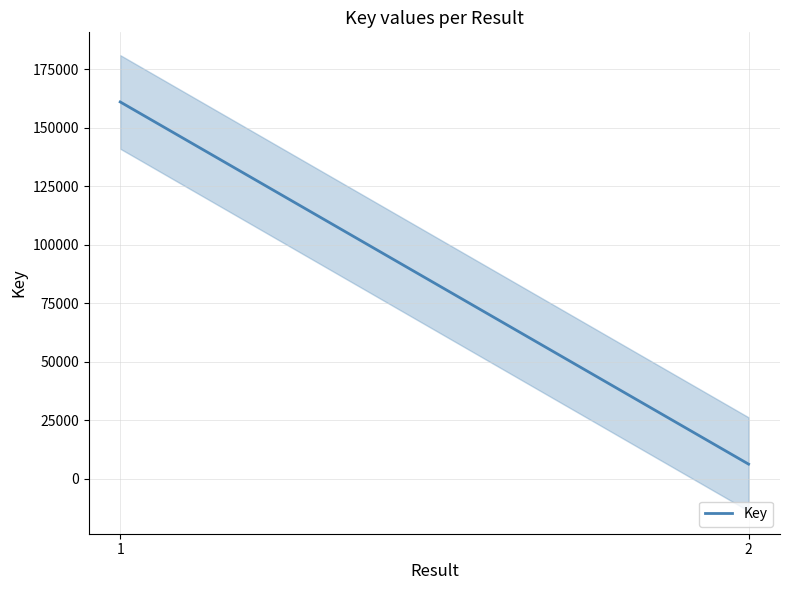

List the labels in order of value, largest first.

1, 2